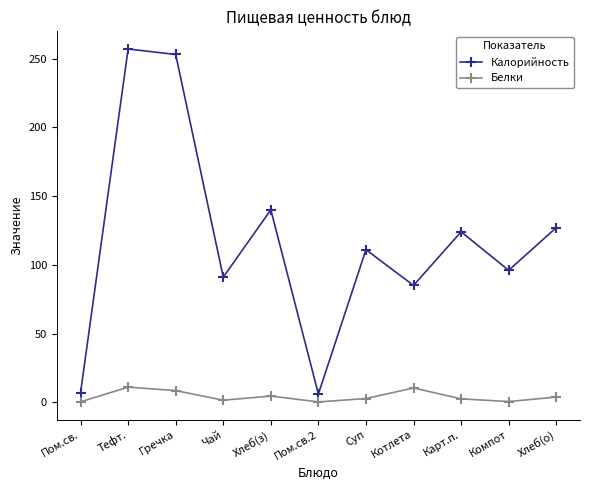

In Калорийность, how many points are higher than both neighbors (excluding endpoints)?

4